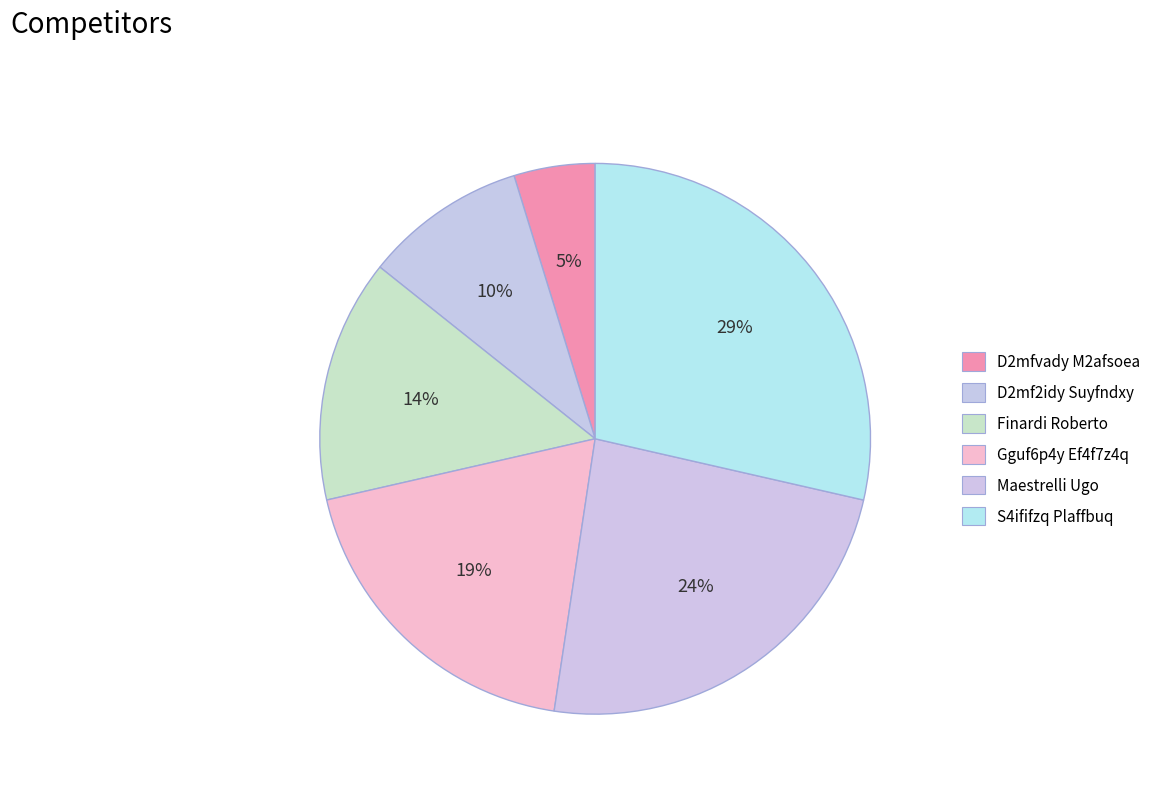

To the nearest percent, what is the combined percentage of S4ififzq Plaffbuq and Finardi Roberto?

43%